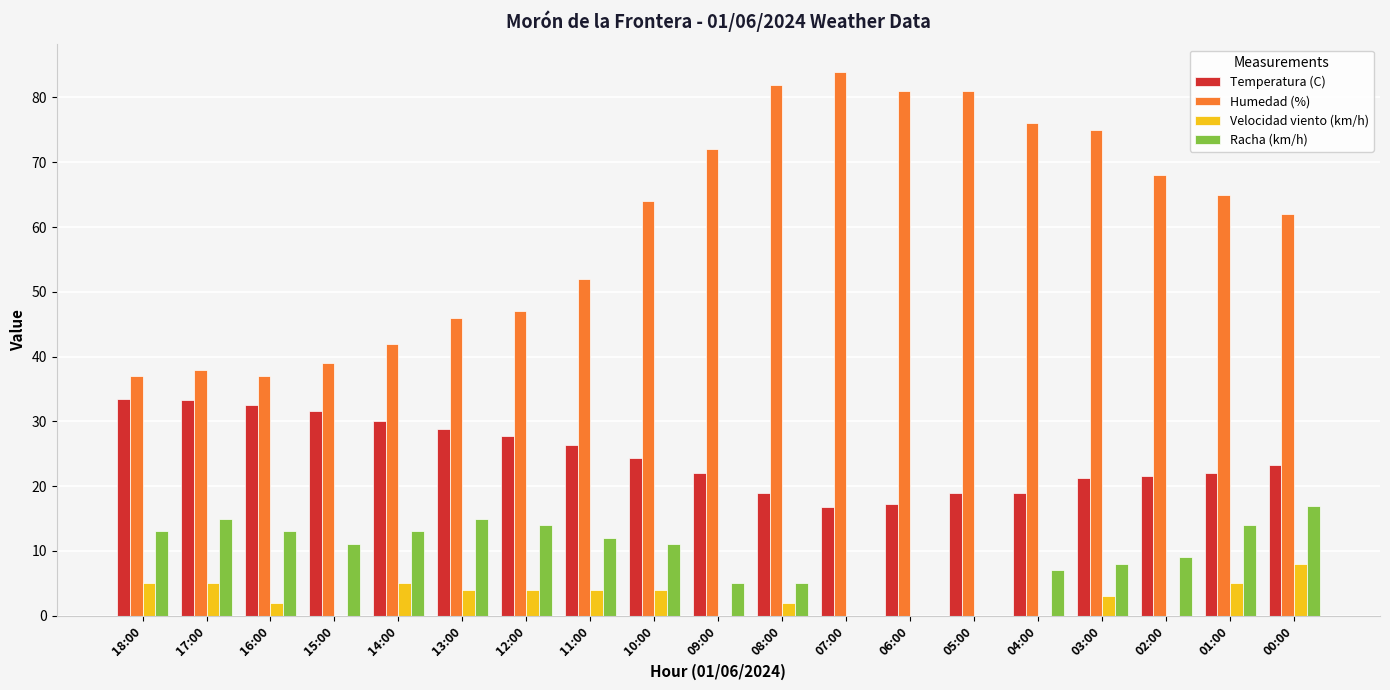

Which series has the largest total across all categories?

Humedad (%)